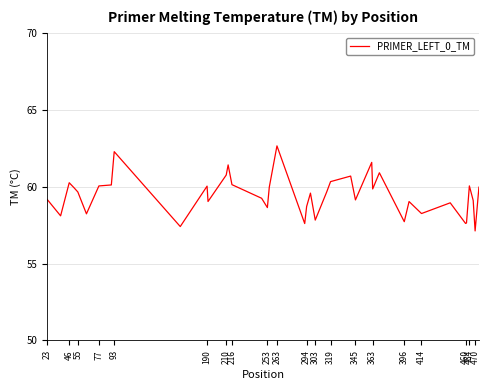

What is the greatest value displayed?

62.6